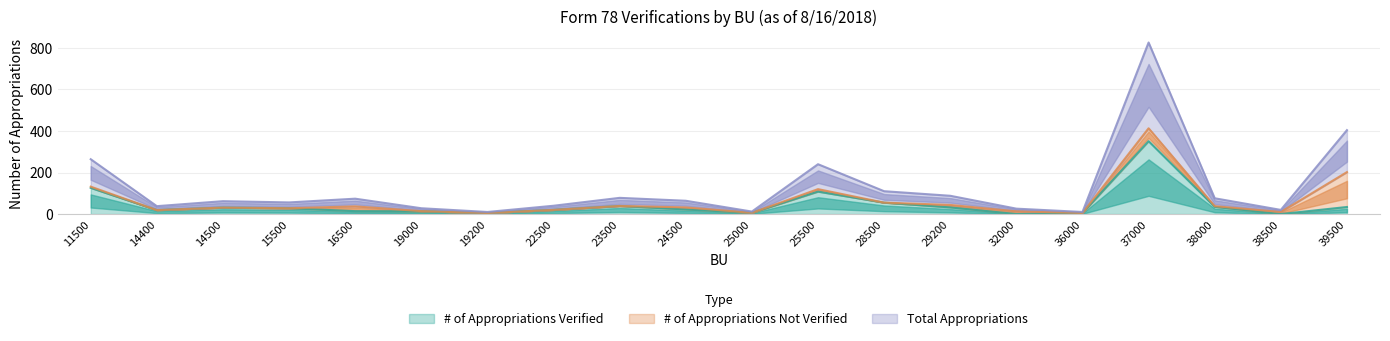

The # of Appropriations Verified series shows 22 at 24500. True or false?

True